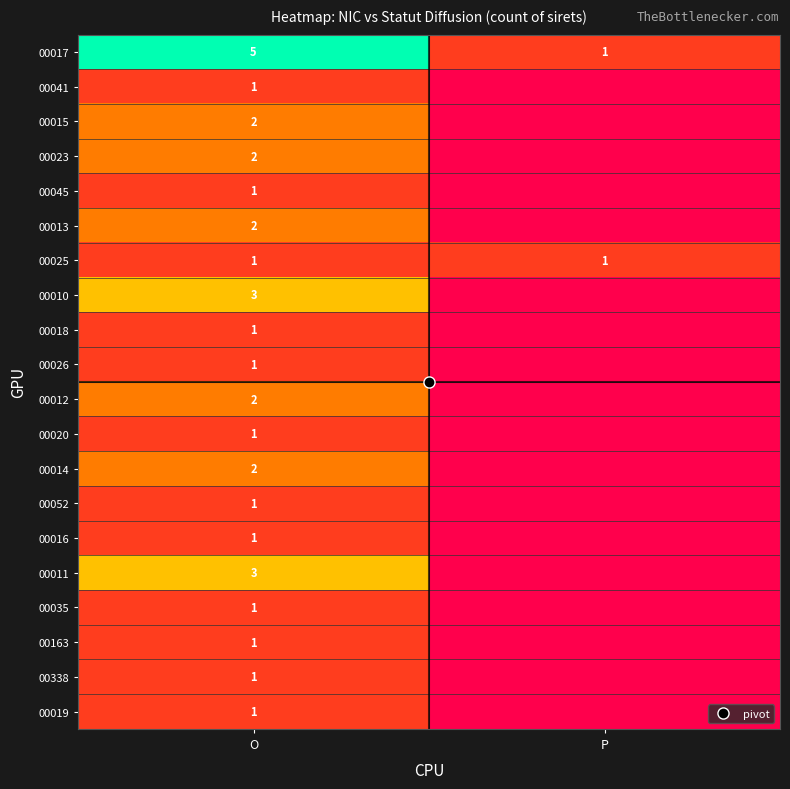

Rank the series by their maximum value, from lowest to highest.

00041, 00045, 00025, 00018, 00026, 00020, 00052, 00016, 00035, 00163, 00338, 00019, 00015, 00023, 00013, 00012, 00014, 00010, 00011, 00017